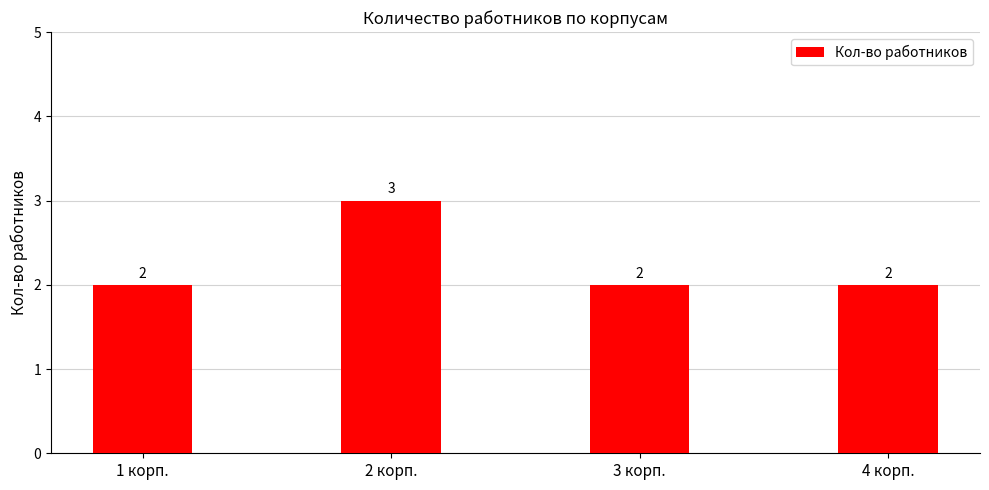

Count the values in the range 2 to 3.

4